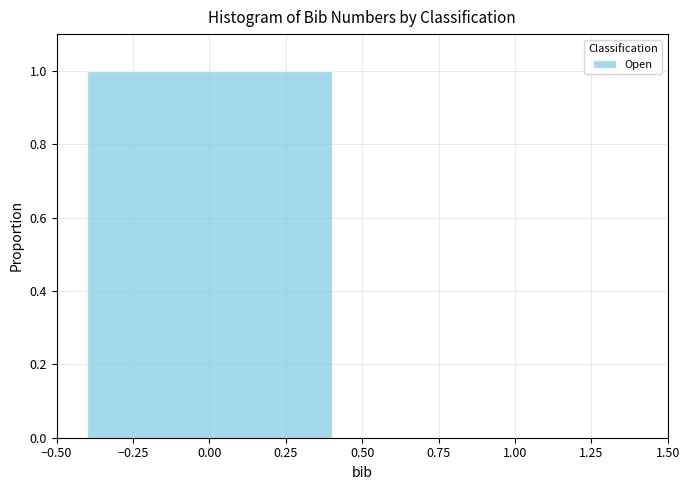

Reading left to right, list every bar in this chart as the range it spans on the x-axis followed by its height. The values are not printed on the chart, so give them approximately, as read against the axis.

-0.50 to 0.50: 1
0.50 to 1.50: 0